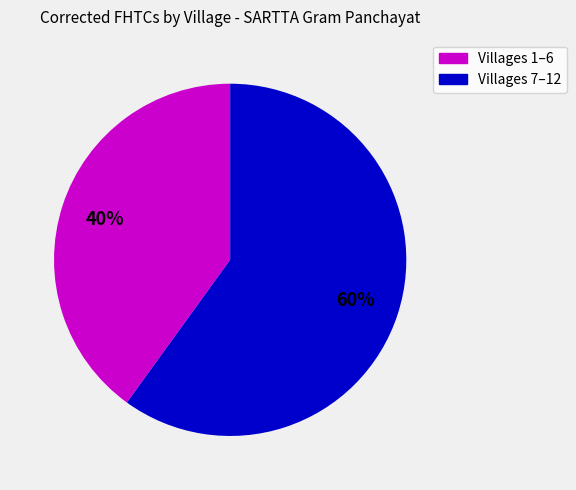

Does any single category account for the majority?

Yes